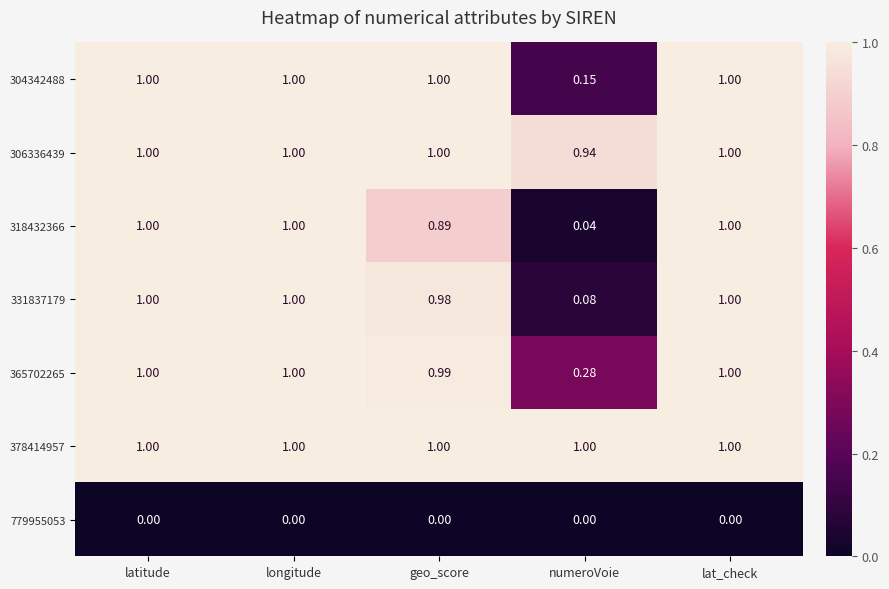

Where is 318432366 nearest to the value 0?

numeroVoie